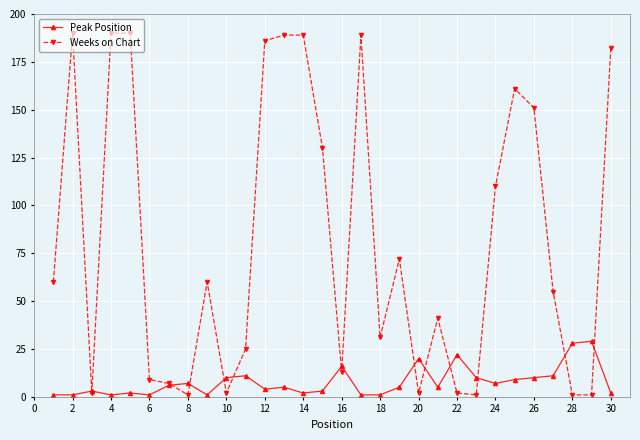

True or false: Weeks on Chart has more than 0 points higher than both neighbors.

True